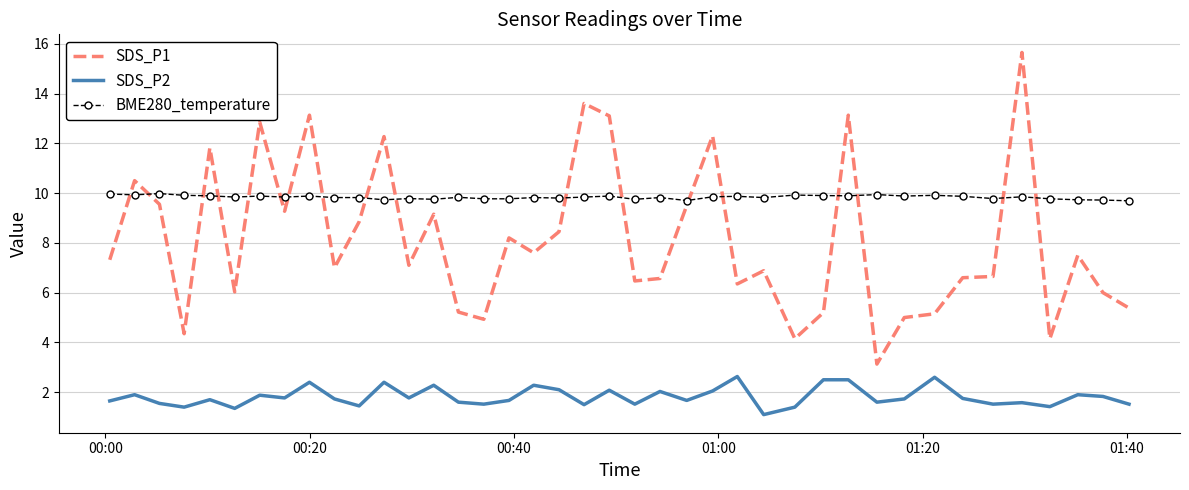

Rank the series by their maximum value, from highest to lowest.

SDS_P1, BME280_temperature, SDS_P2